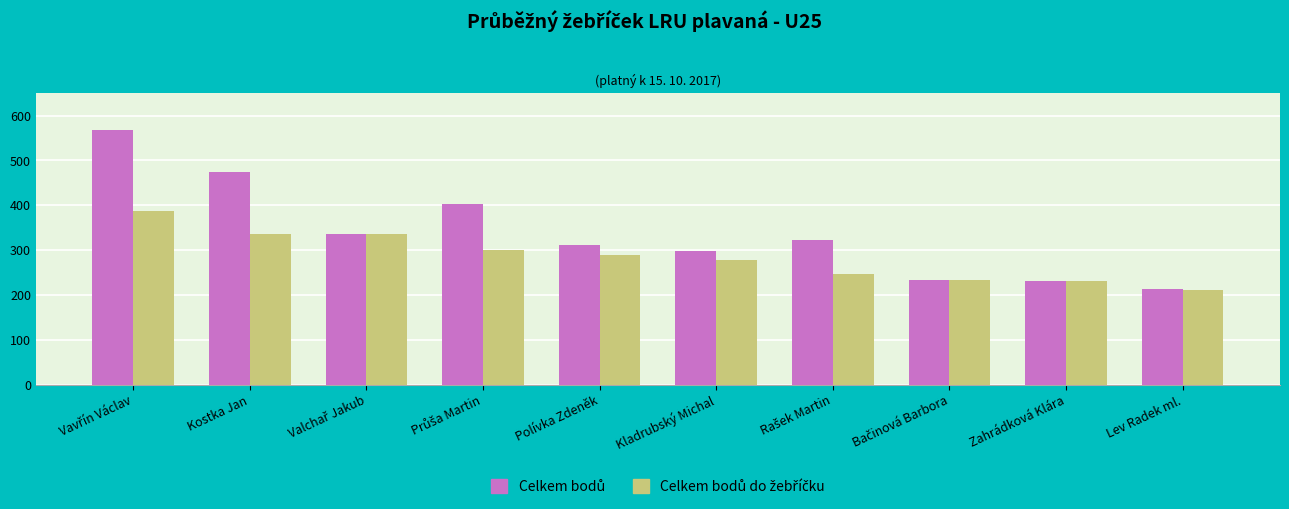

What is the difference between the highest and lowest values at Polívka Zdeněk?

23